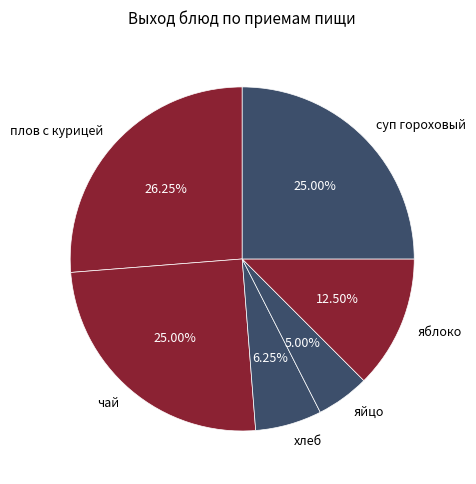

Which has a higher value, хлеб or чай?

чай